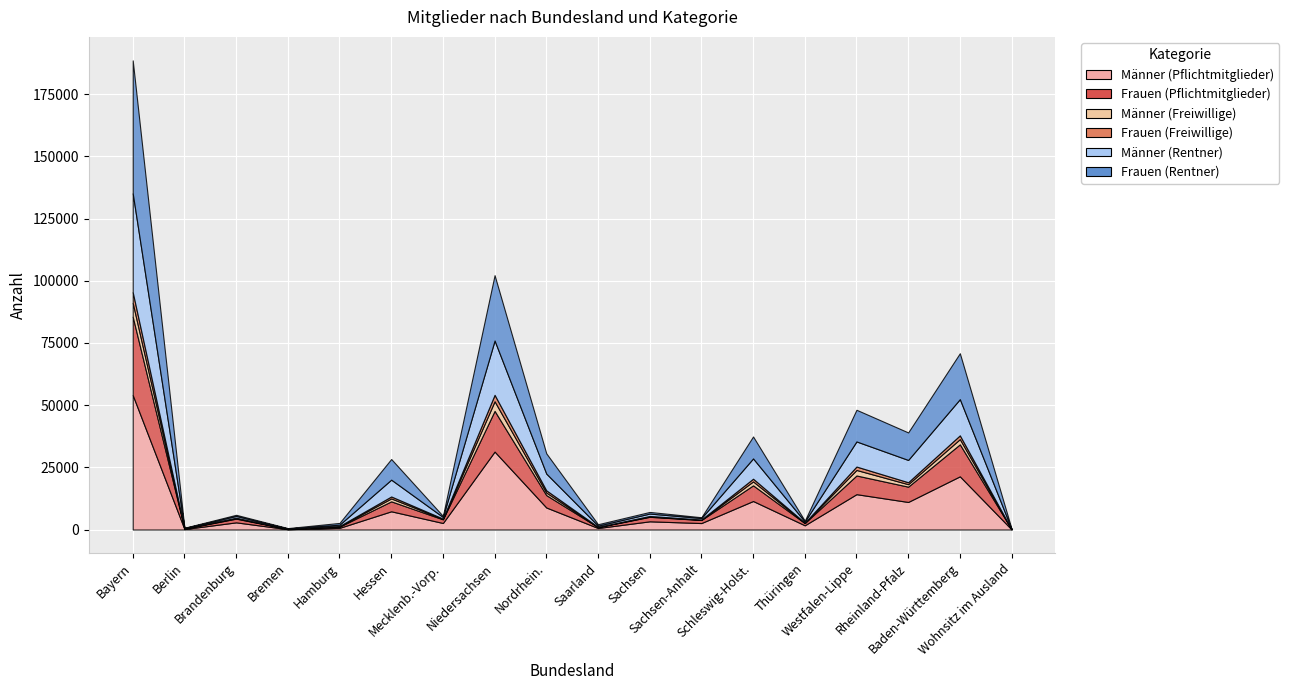

What is the minimum value shown in the chart?

13